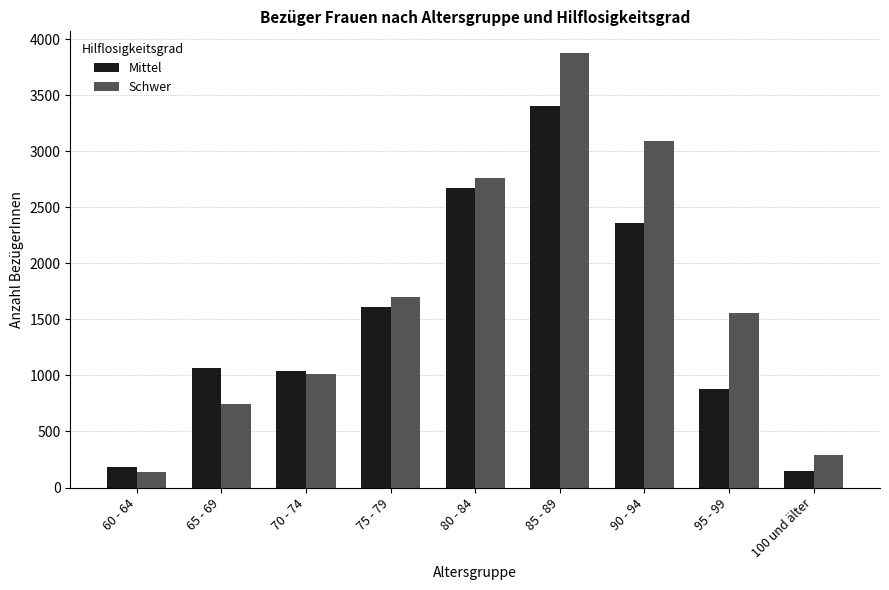

What value does the Schwer series have at 95 - 99?

1557